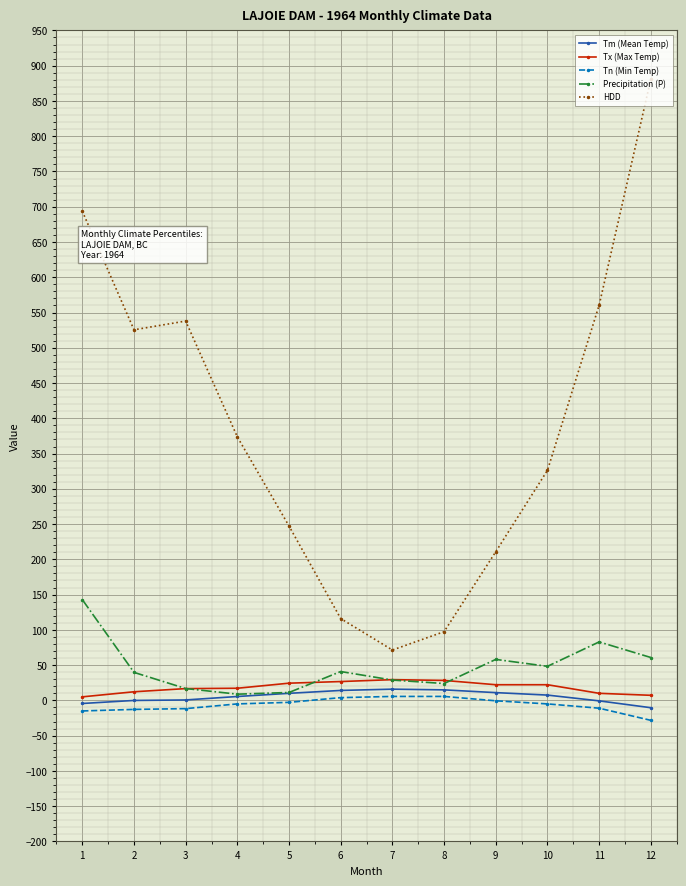

What is the difference between the Tx (Max Temp) values at 11 and 8?

18.3